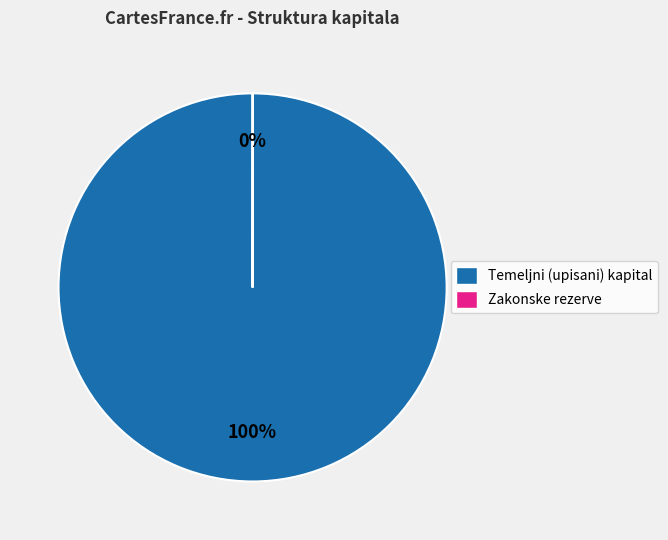

To the nearest percent, what portion does Temeljni (upisani) kapital represent?

100%